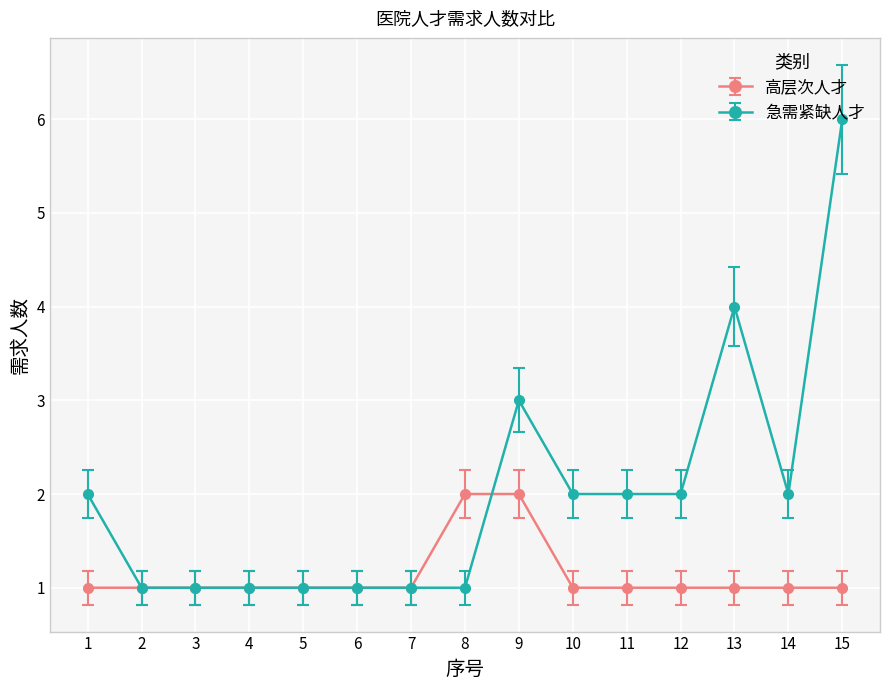

What is the lowest value of the 急需紧缺人才 series?

1